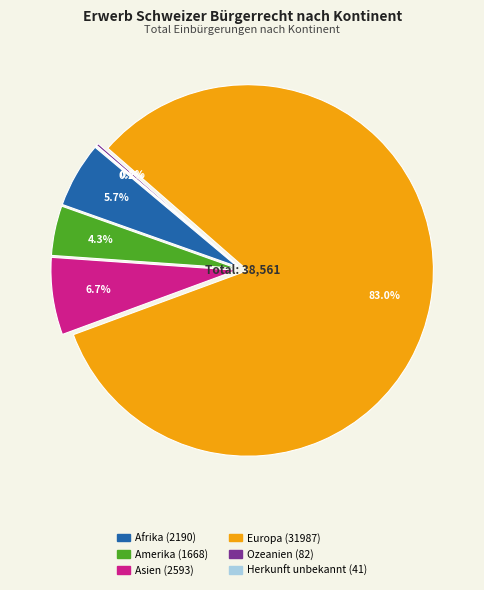

Which slice represents more than half of the pie?

Europa